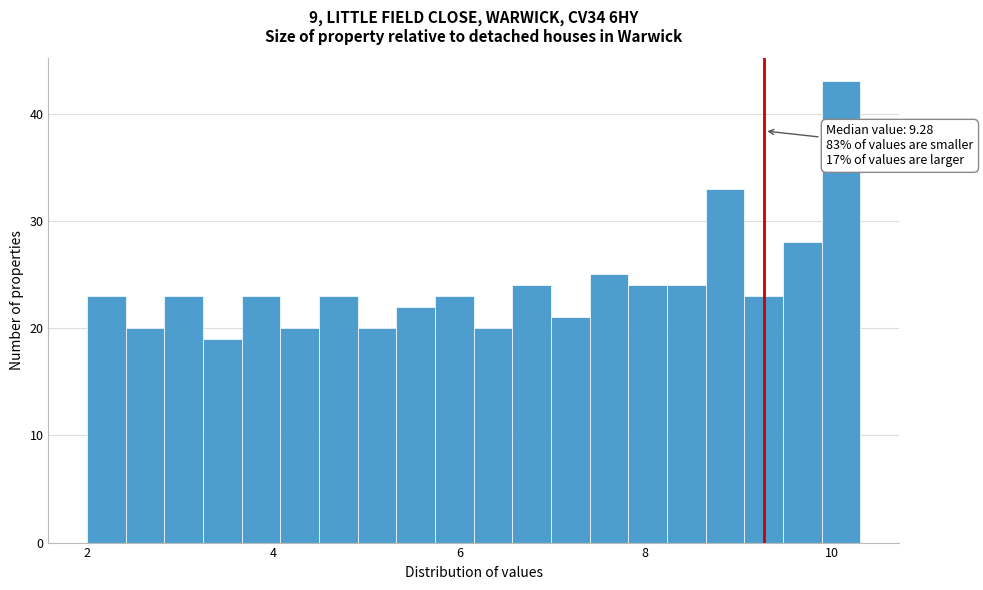

Read against the x-axis, roughly where is the centre of the tallest bar?

10.2